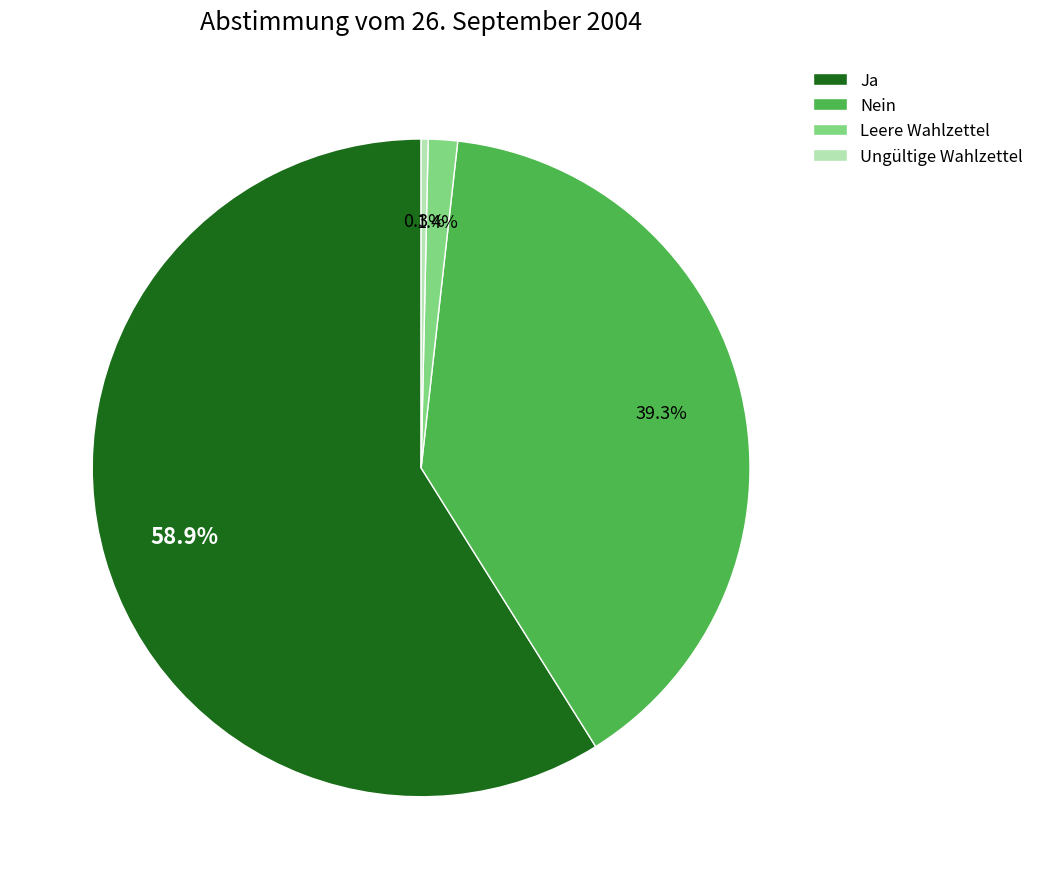

How many slices are in this pie chart?

4